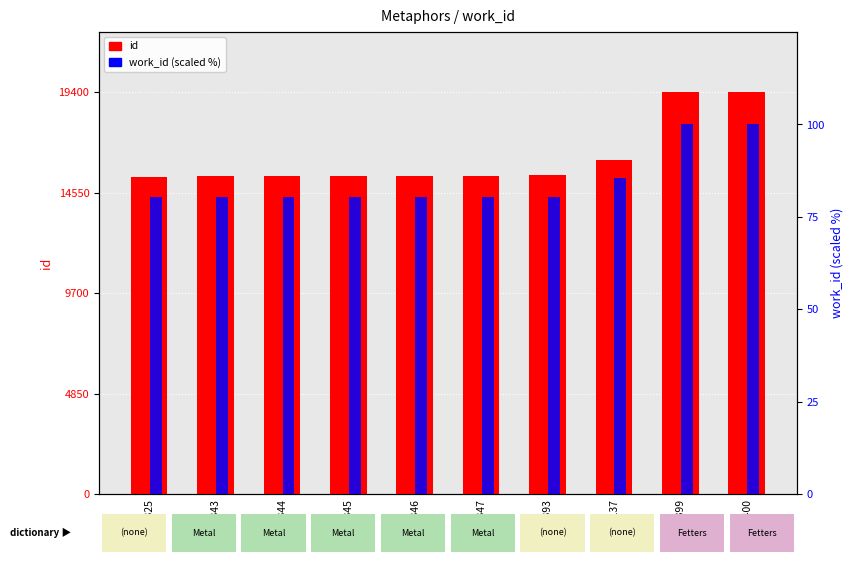

Read the id value at 19400.

19400.0